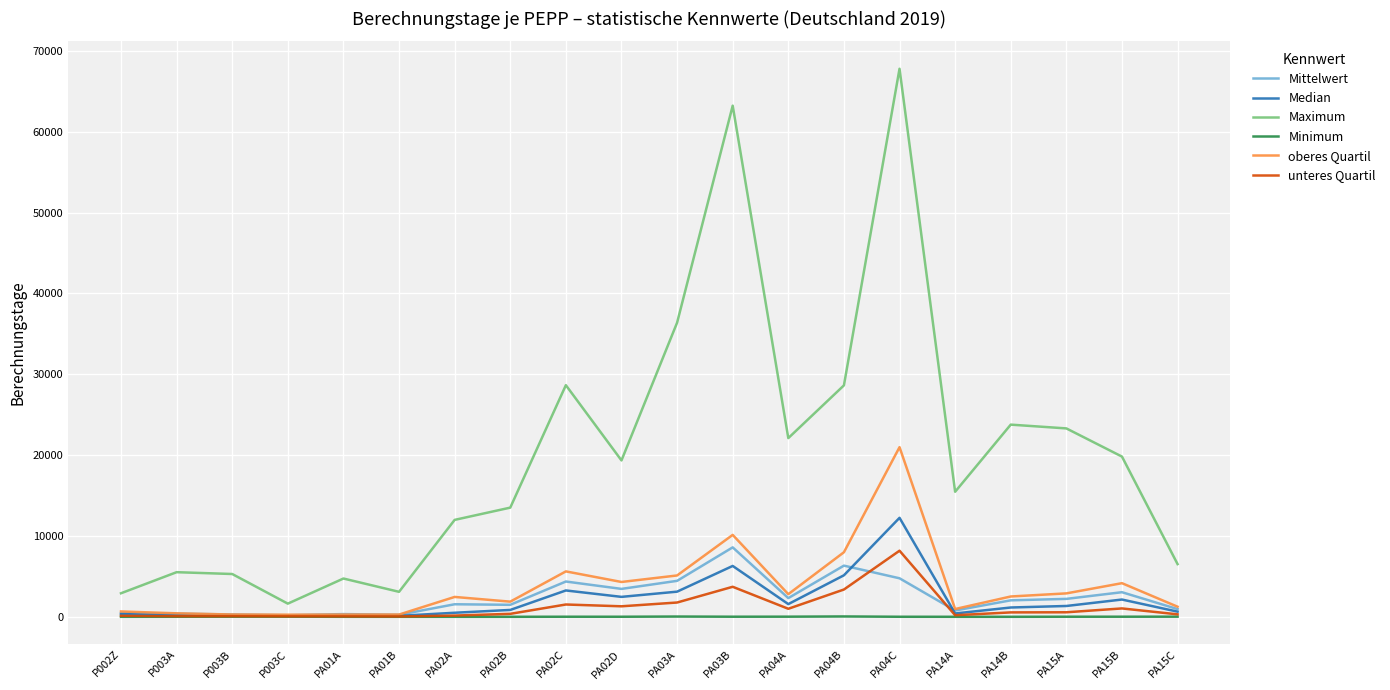

Is the value of Mittelwert at PA02B greater than the value of unteres Quartil at PA04C?

No